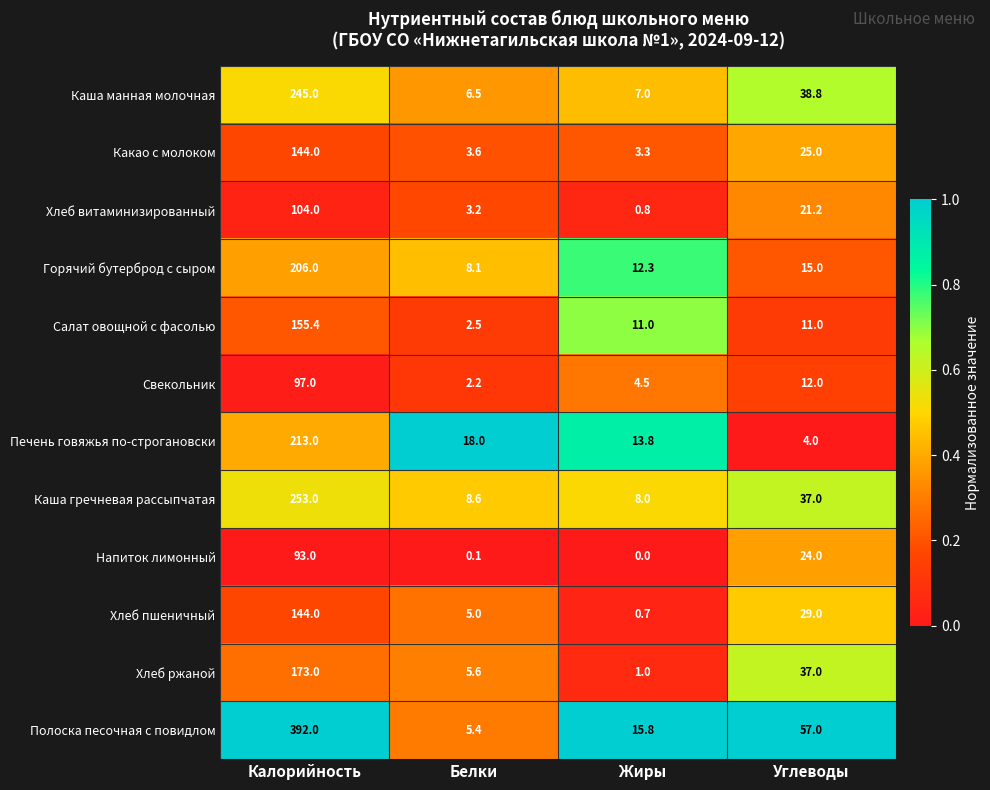

What is the approximate value of Печень говяжья по-строгановски at Белки?

18.0